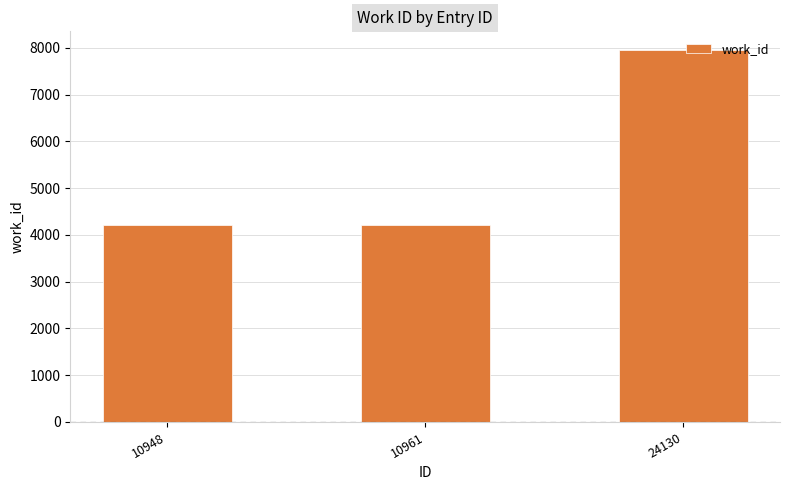

The value at 24130 is 7957. True or false?

True